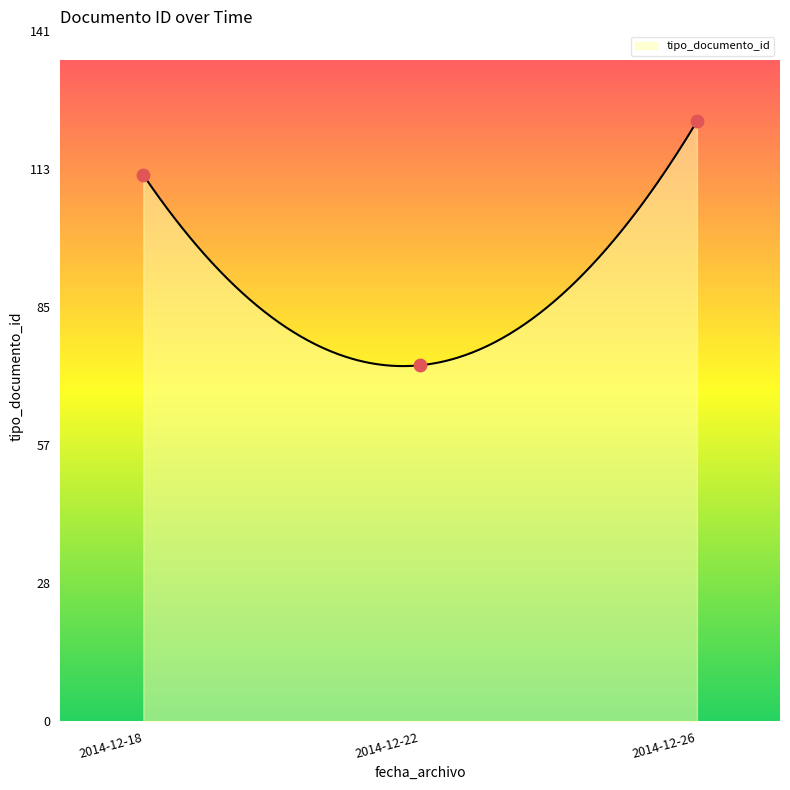

Which has a higher value, 2014-12-22 17:53:53 or 2014-12-26 15:10:19?

2014-12-26 15:10:19